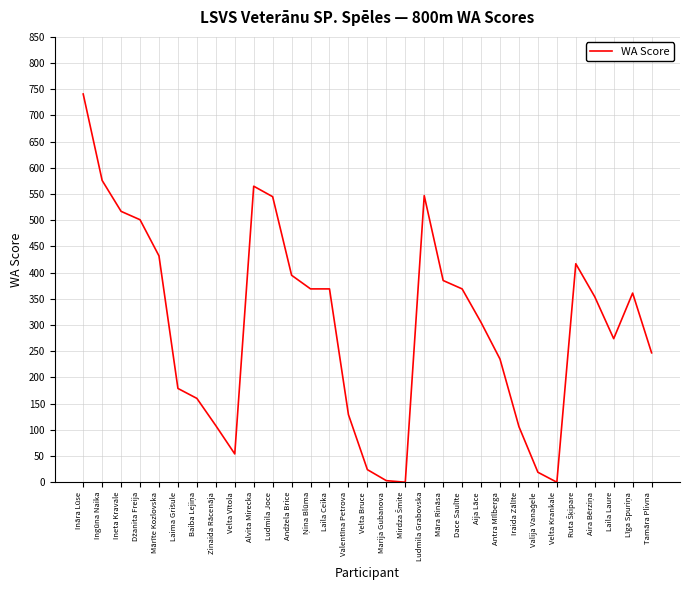

What is the difference between the maximum and second lowest values?

741